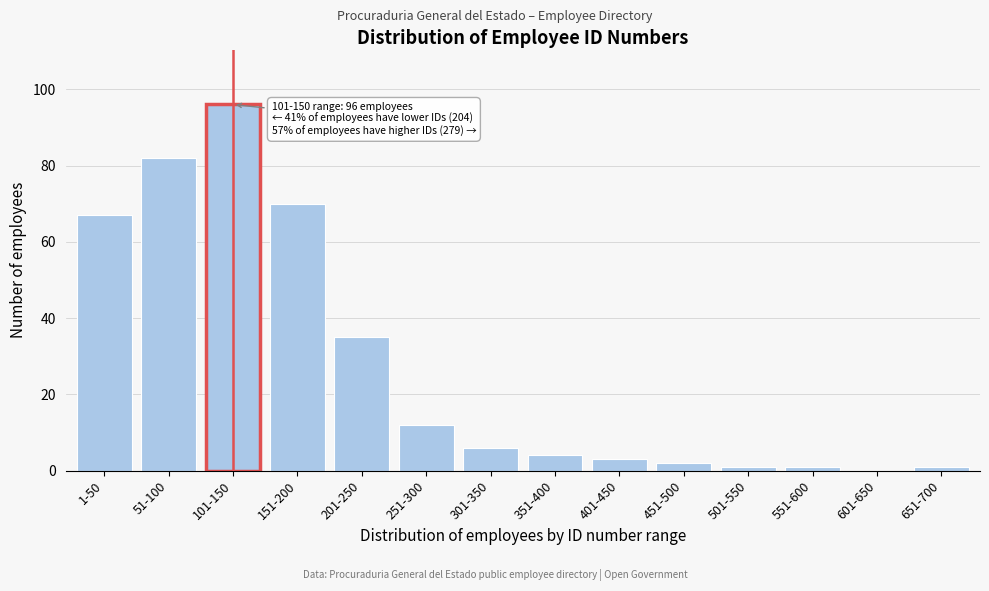

Reading left to right, extract all data points from this chart.

1-50=67	51-100=82	101-150=96	151-200=70	201-250=35	251-300=12	301-350=6	351-400=4	401-450=3	451-500=2	501-550=1	551-600=1	601-650=0	651-700=1